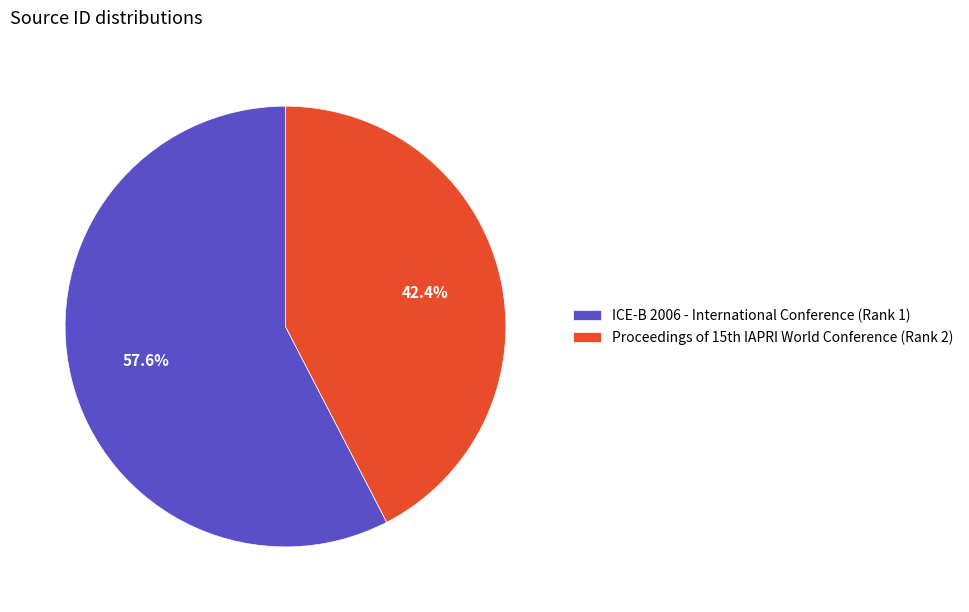

To the nearest percent, what is the difference between the largest and smallest slice percentages?

15%